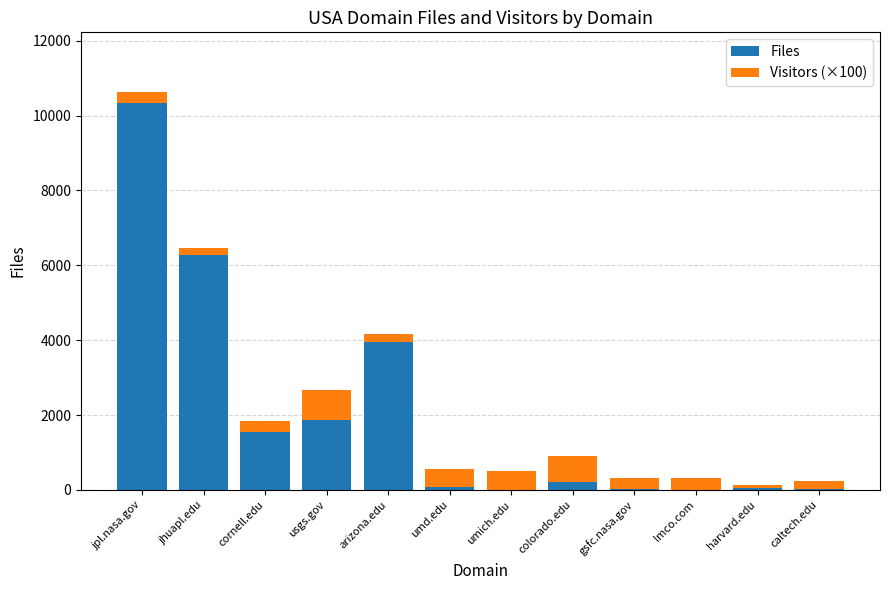

At which category is the sum across all series the highest?

jpl.nasa.gov